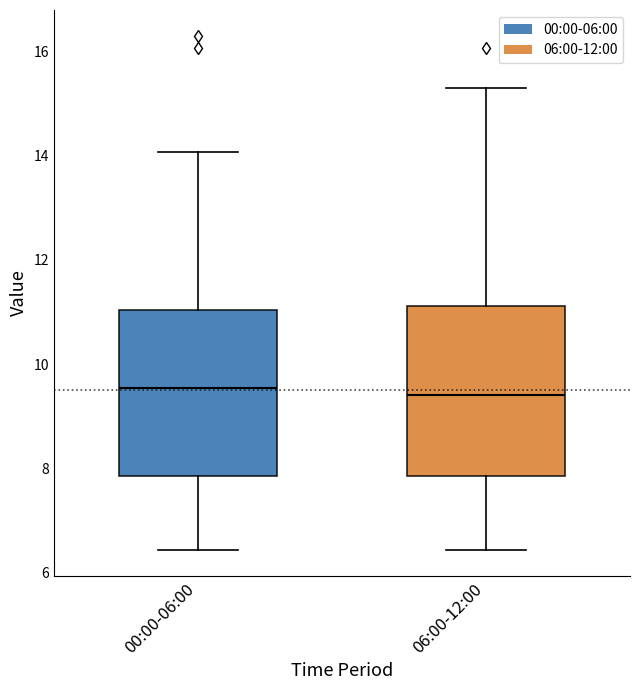

Reading left to right, read every box against the y-axis: the position of its median line, the range the box covers, and the ends of its whiskers. The values are not printed on the chart, so give them approximately, as read against the axis.

00:00-06:00: median 9.6, box 7.8 to 11.0, whiskers 6.4 to 14.0
06:00-12:00: median 9.4, box 7.8 to 11.2, whiskers 6.4 to 15.4